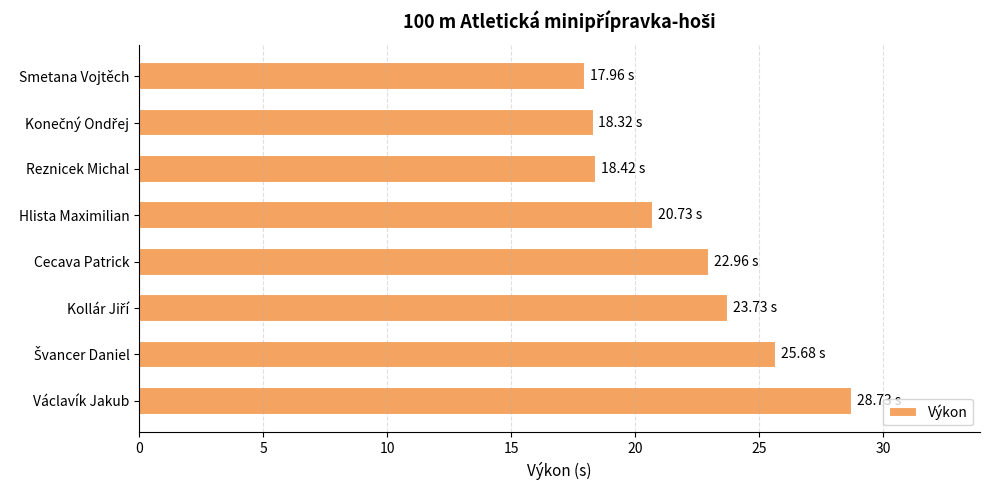

Count the number of data series in this chart.

1